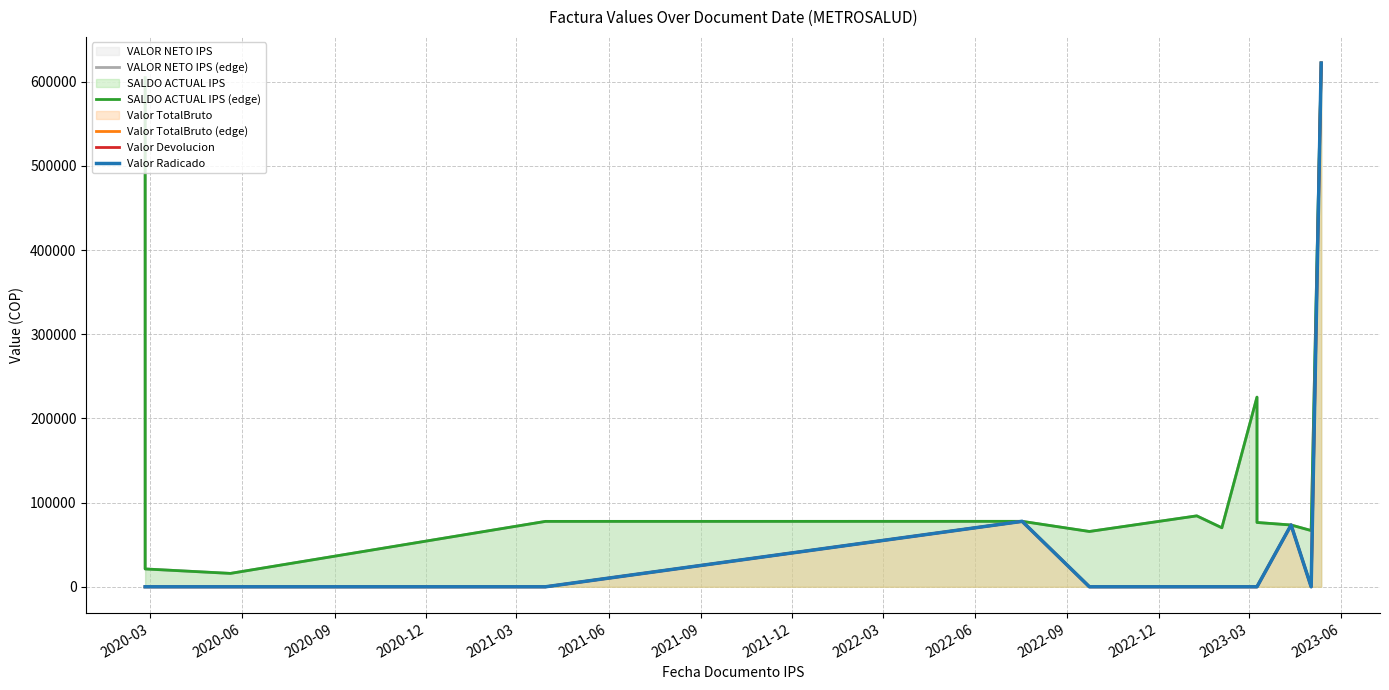

True or false: SALDO ACTUAL IPS (edge) and Valor TotalBruto (edge) cross at least once.

False